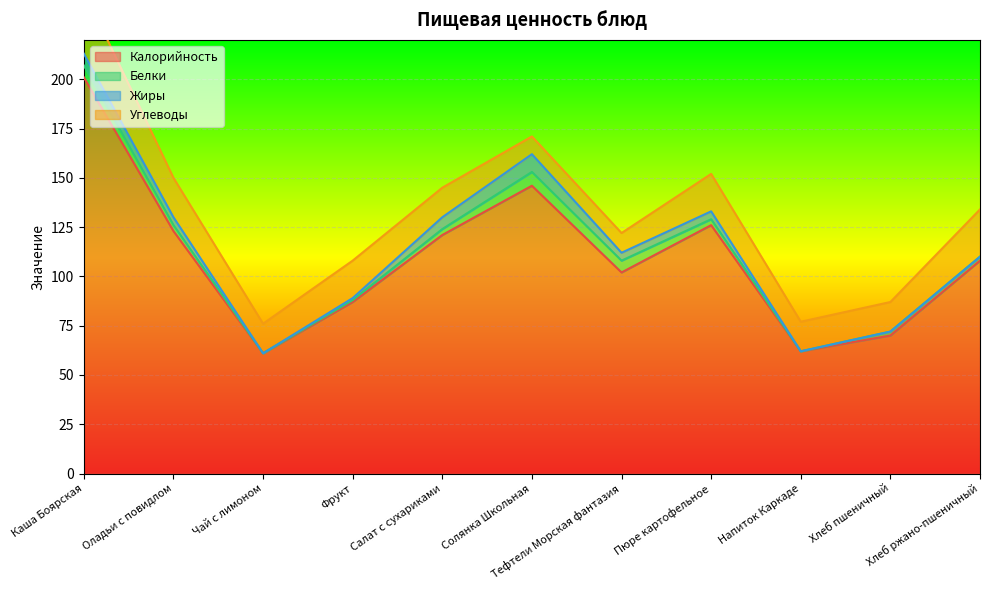

Which category has the highest value in the Калорийность series?

Каша Боярская